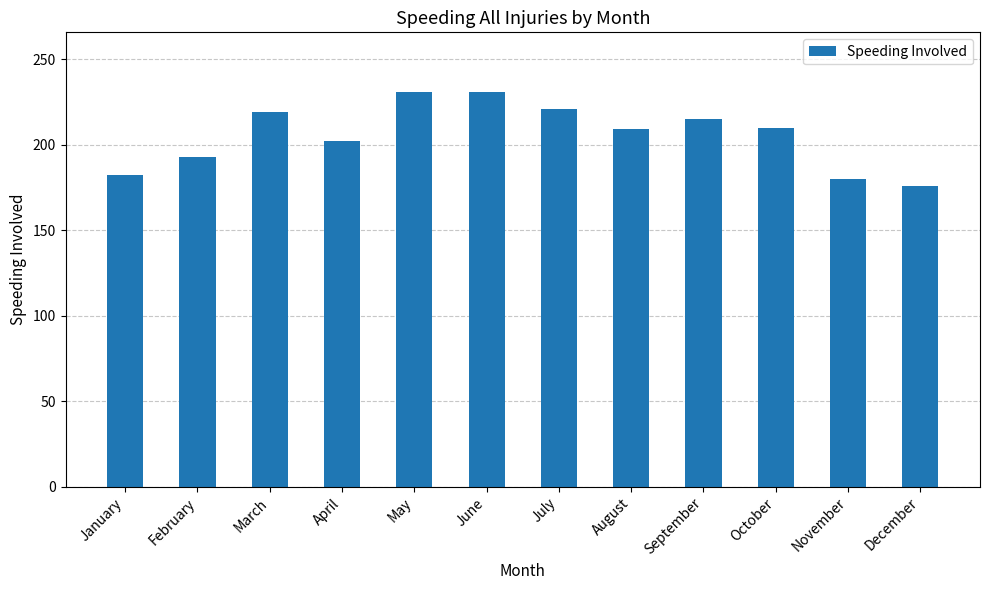

What is the average value?

206